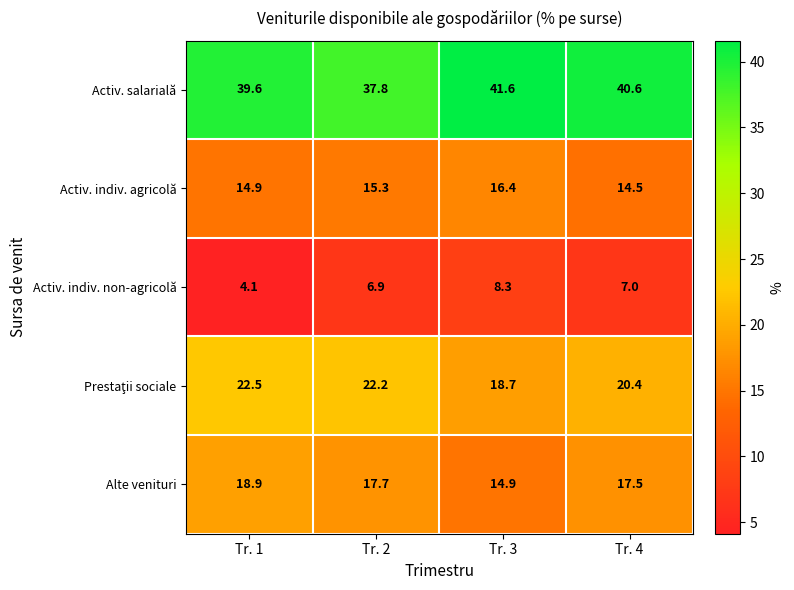

Is it true that Activ. indiv. agricolă equals 4.0 at Tr. 1?

False